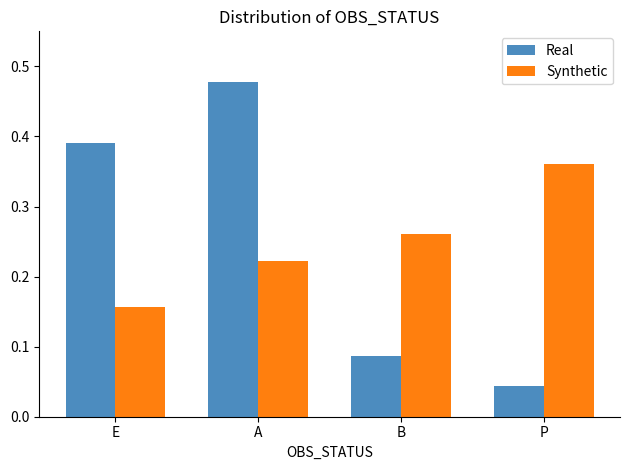

What position from the left is E?

1